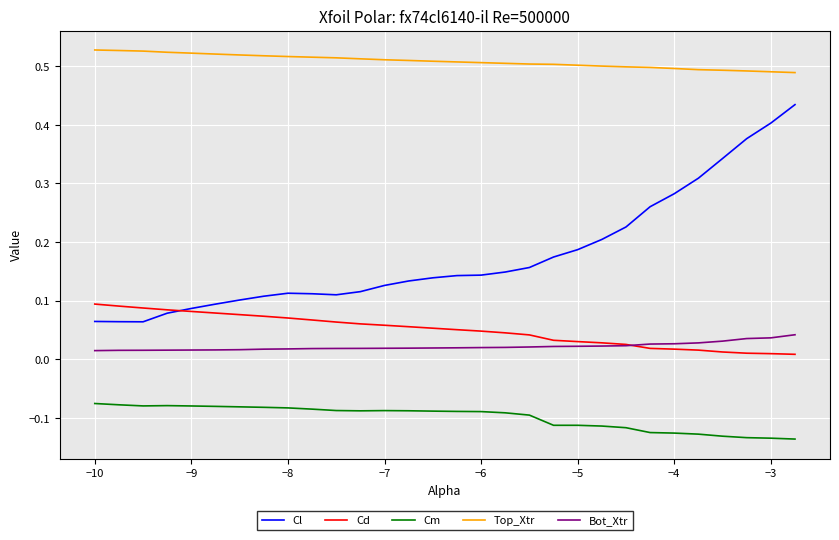

Rank the series by their maximum value, from lowest to highest.

Cm, Bot_Xtr, Cd, Cl, Top_Xtr